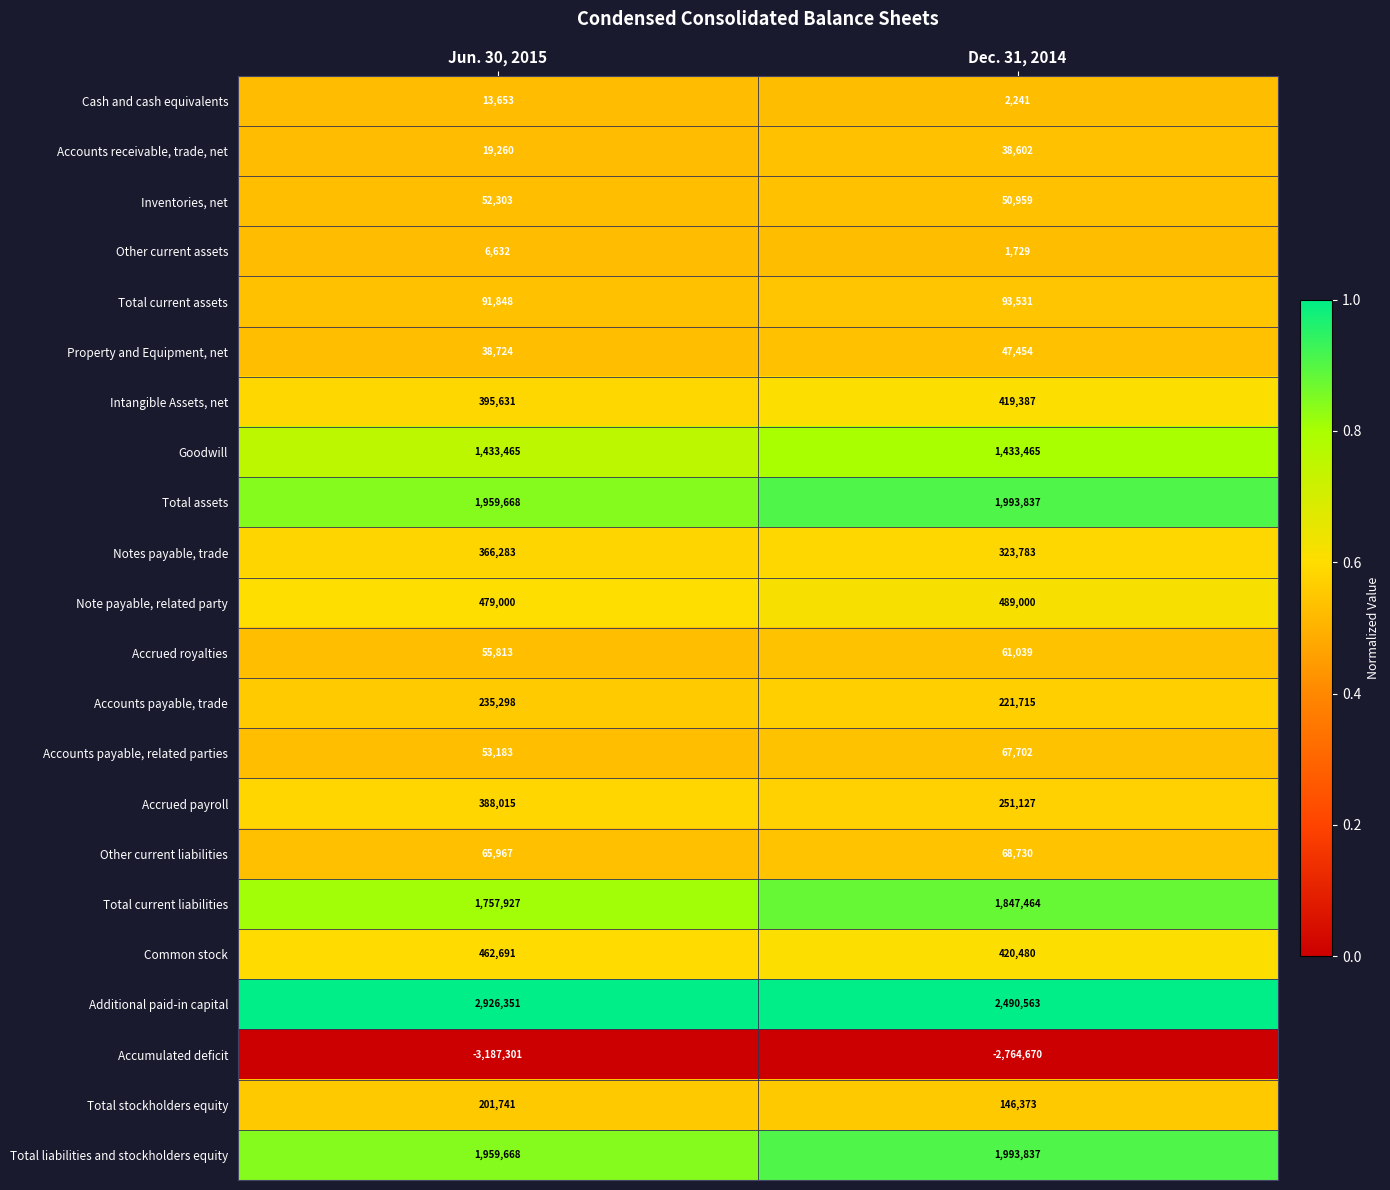

Is the value of Accounts receivable, trade, net at Dec. 31, 2014 greater than the value of Common stock at Dec. 31, 2014?

No